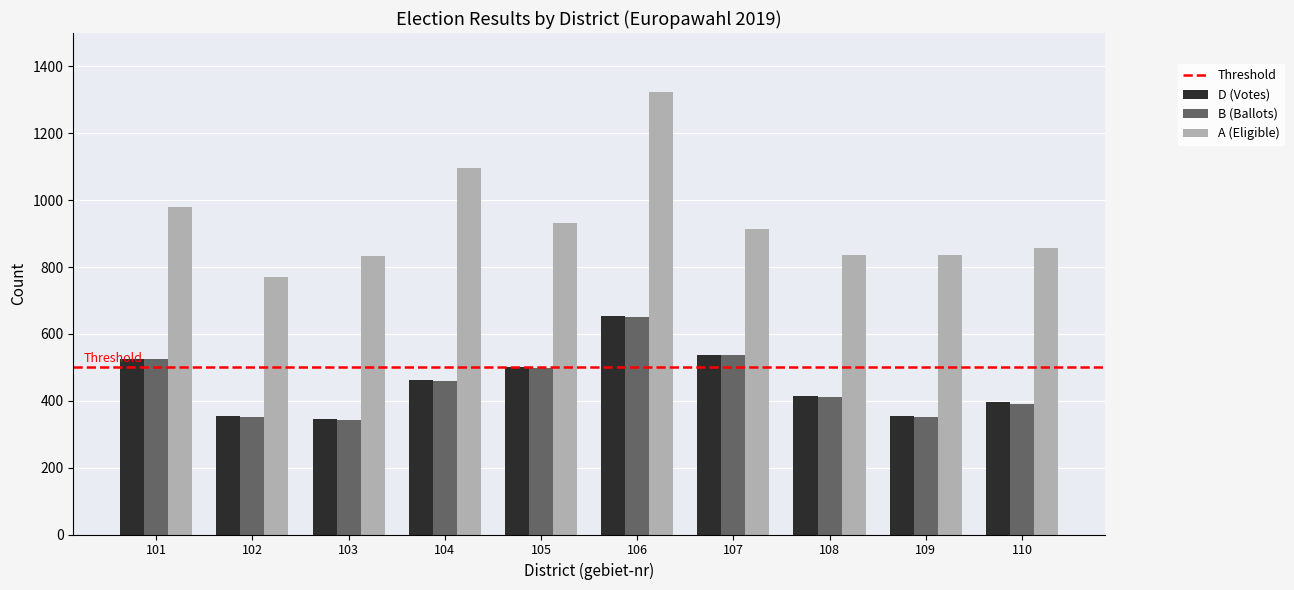

At how many categories does at least one series exceed 525?

10